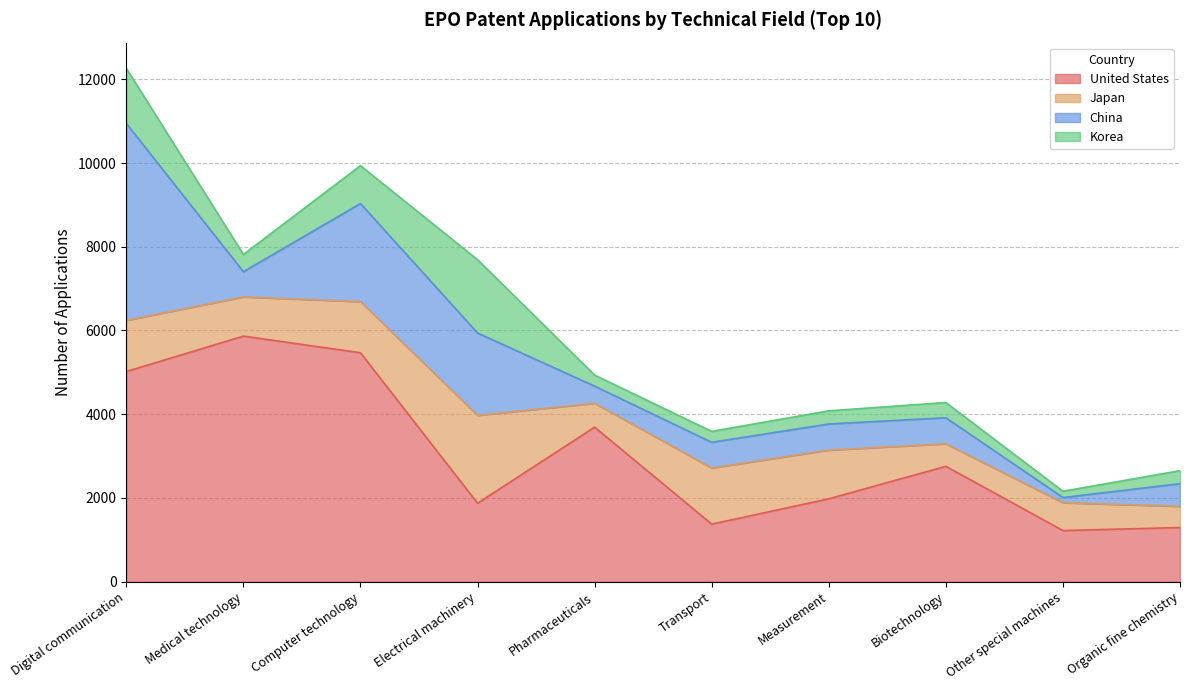

True or false: Japan and United States intersect in this chart.

True